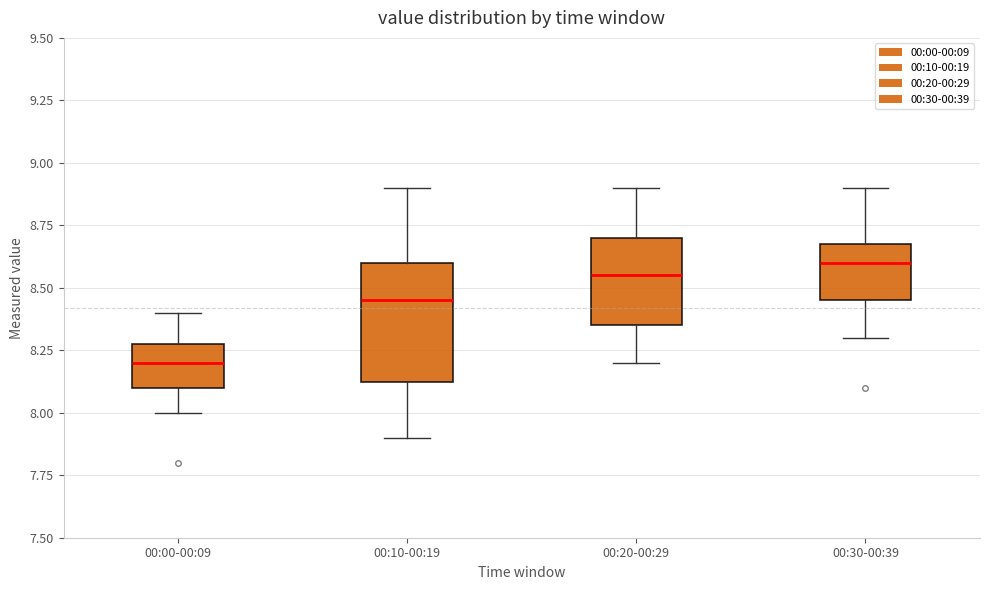

Where does the upper whisker of the box for 00:30-00:39 end on the y-axis? The values are not printed on the chart, so give them approximately, as read against the axis.

8.90